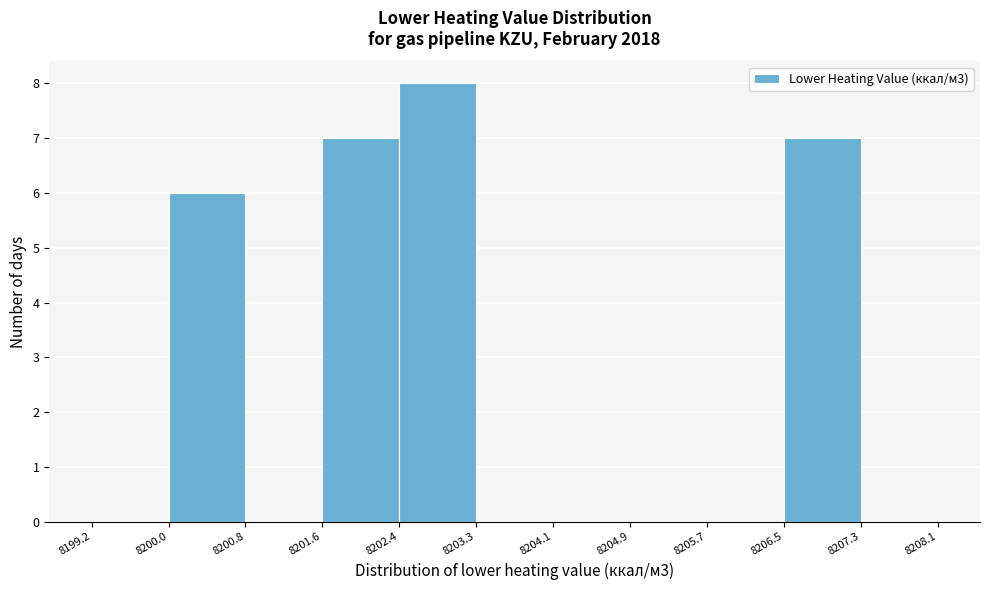

Reading left to right, list every bar in this chart as the range it spans on the x-axis followed by its height. The values are not printed on the chart, so give them approximately, as read against the axis.

8199.2 to 8200.0: 0
8200.0 to 8200.8: 6
8200.8 to 8201.6: 0
8201.6 to 8202.4: 7
8202.4 to 8203.3: 8
8203.3 to 8204.1: 0
8204.1 to 8204.9: 0
8204.9 to 8205.7: 0
8205.7 to 8206.5: 0
8206.5 to 8207.3: 7
8207.3 to 8208.1: 0